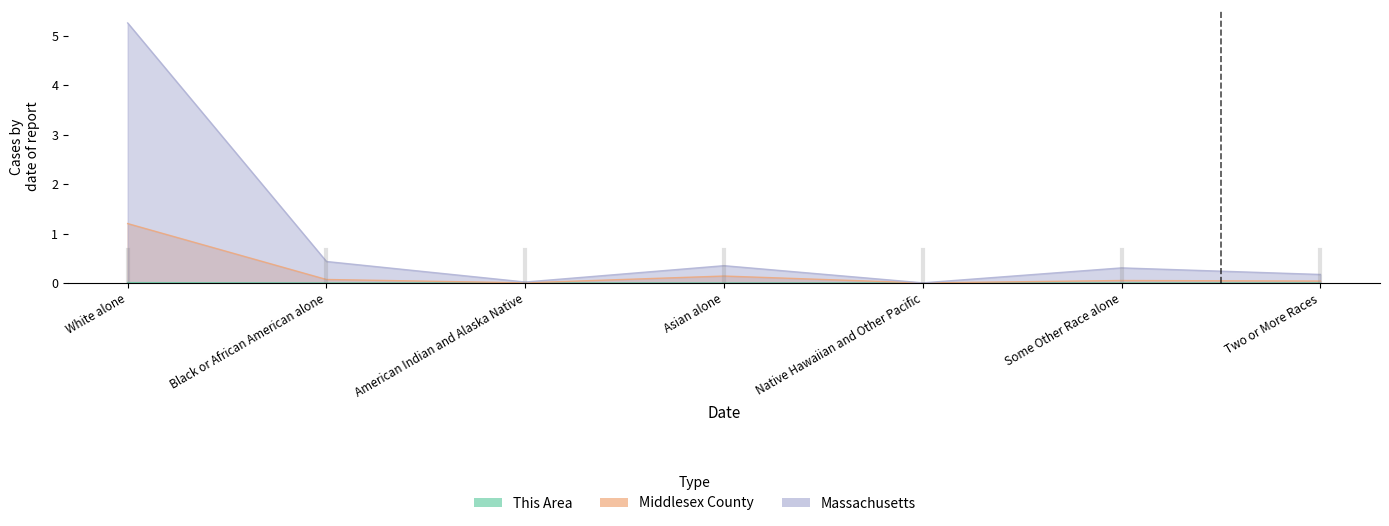

What is the difference between the maximum and minimum values in the Massachusetts series?

5.3